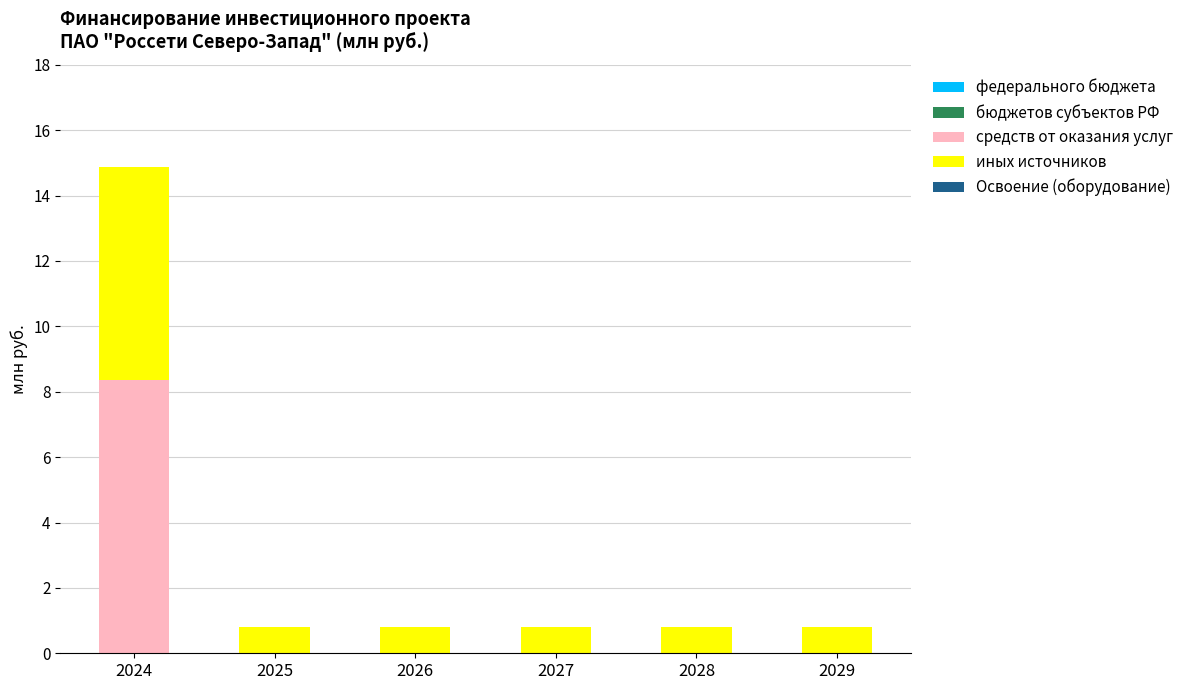

True or false: средств от оказания услуг has a value of 0.0 at 2025.

True